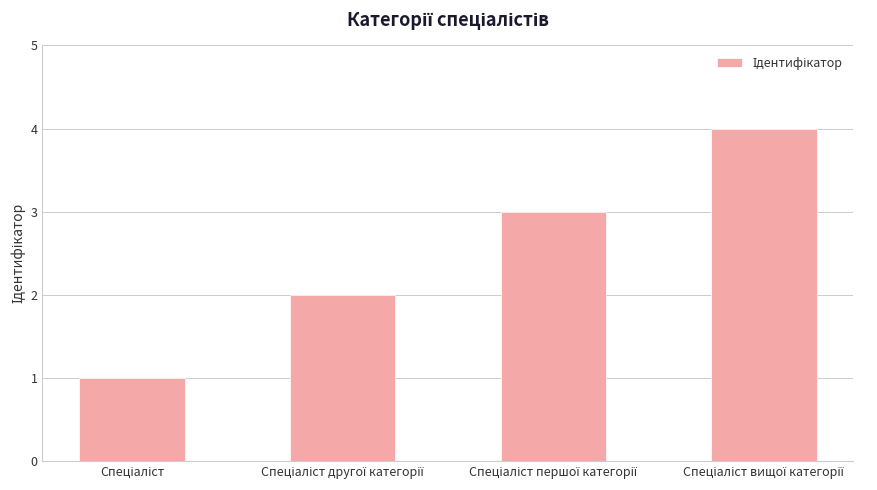

What is the difference between the maximum and minimum values?

3